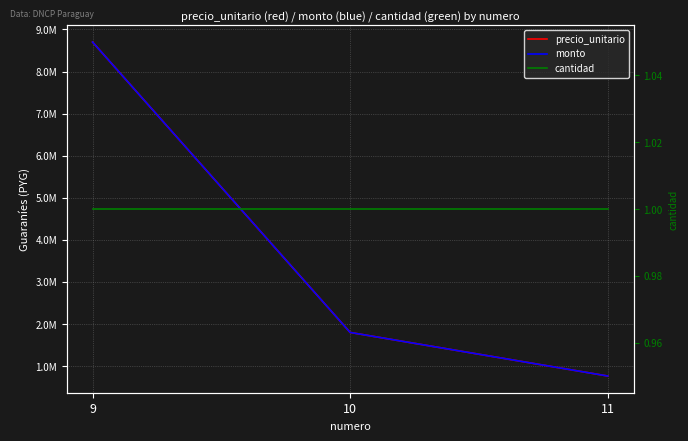

Reading left to right, extract all data points from this chart.

precio_unitario: 8700000	1800000	765000
monto: 8700000	1800000	765000
cantidad: 1	1	1